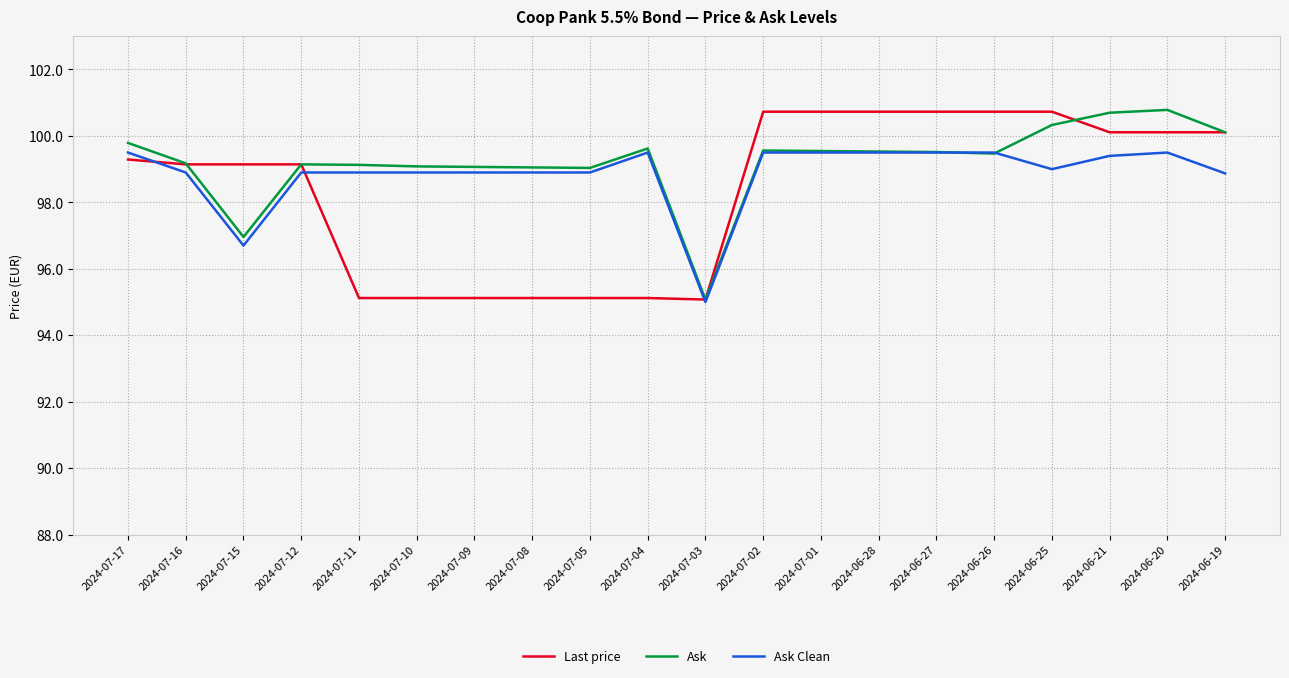

What is the spread (max minus min) of values at 2024-06-26?

1.3